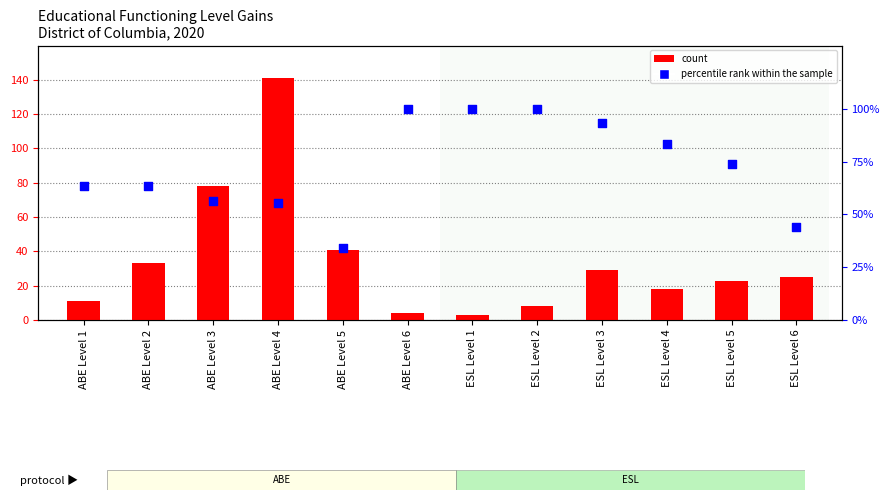

What is the total value across all series at ESL Level 1?

4.0